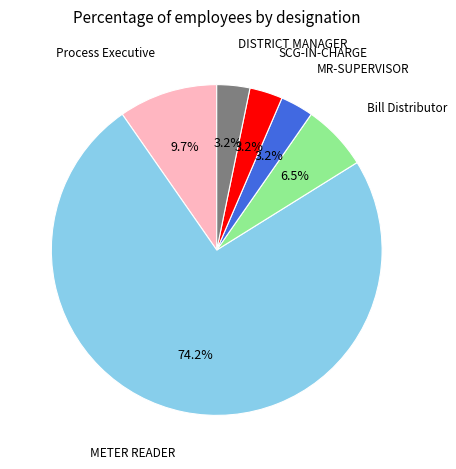

Does any single category account for the majority?

Yes